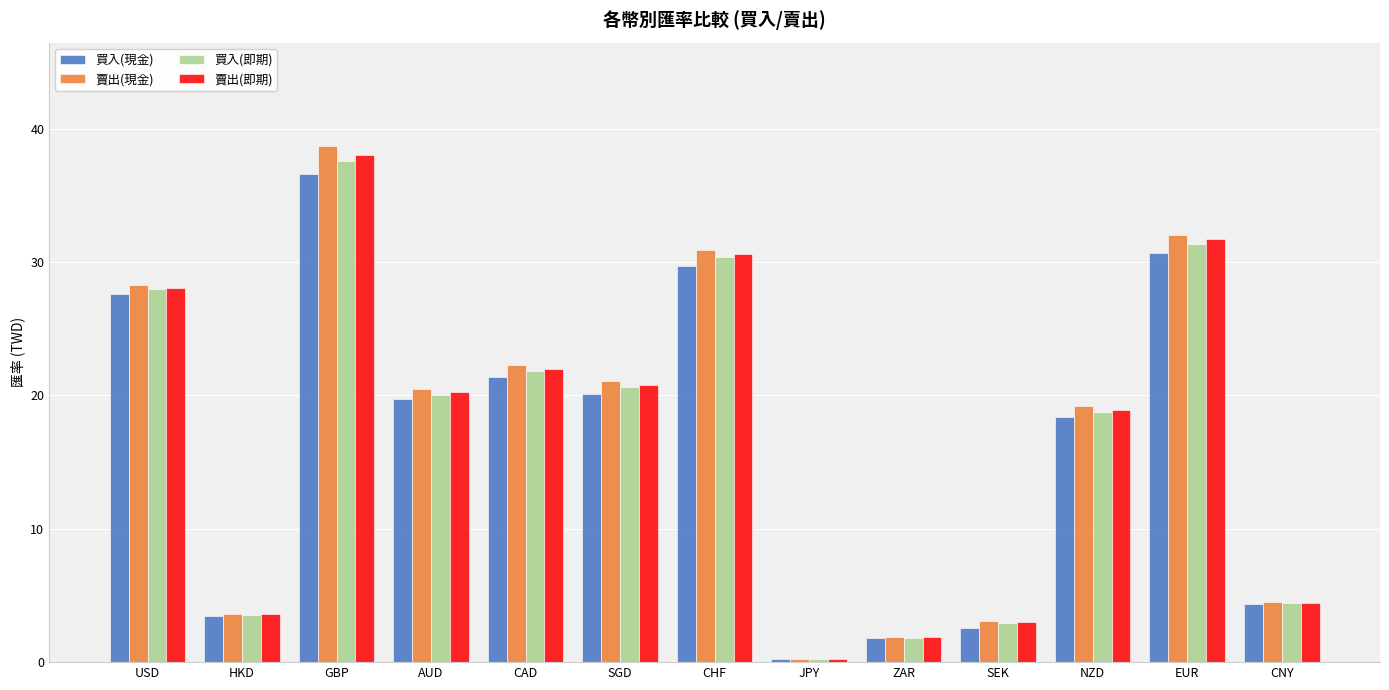

How many bars are there in each group?

4